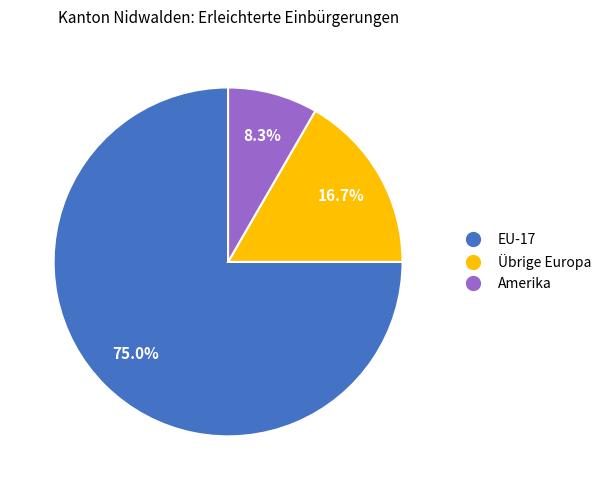

What is the largest slice in the pie chart?

EU-17